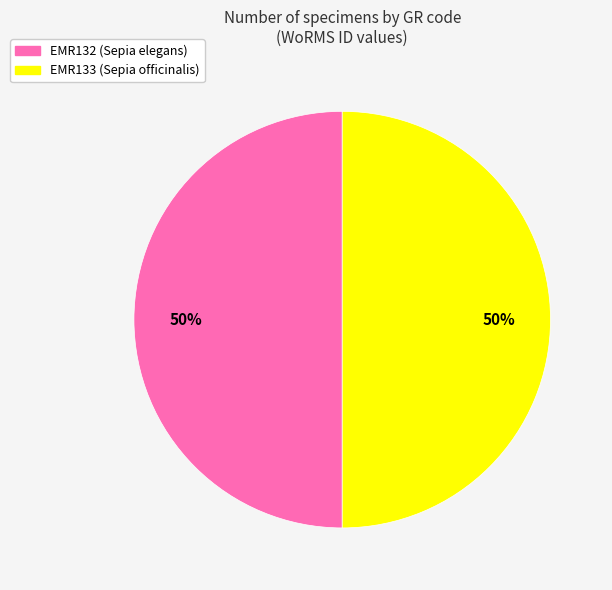

To the nearest percent, what portion does EMR133 (Sepia officinalis) represent?

50%